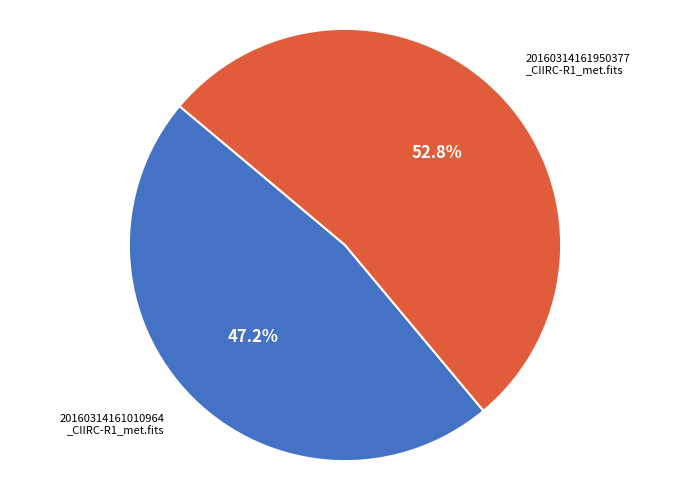

Does any single category account for the majority?

Yes